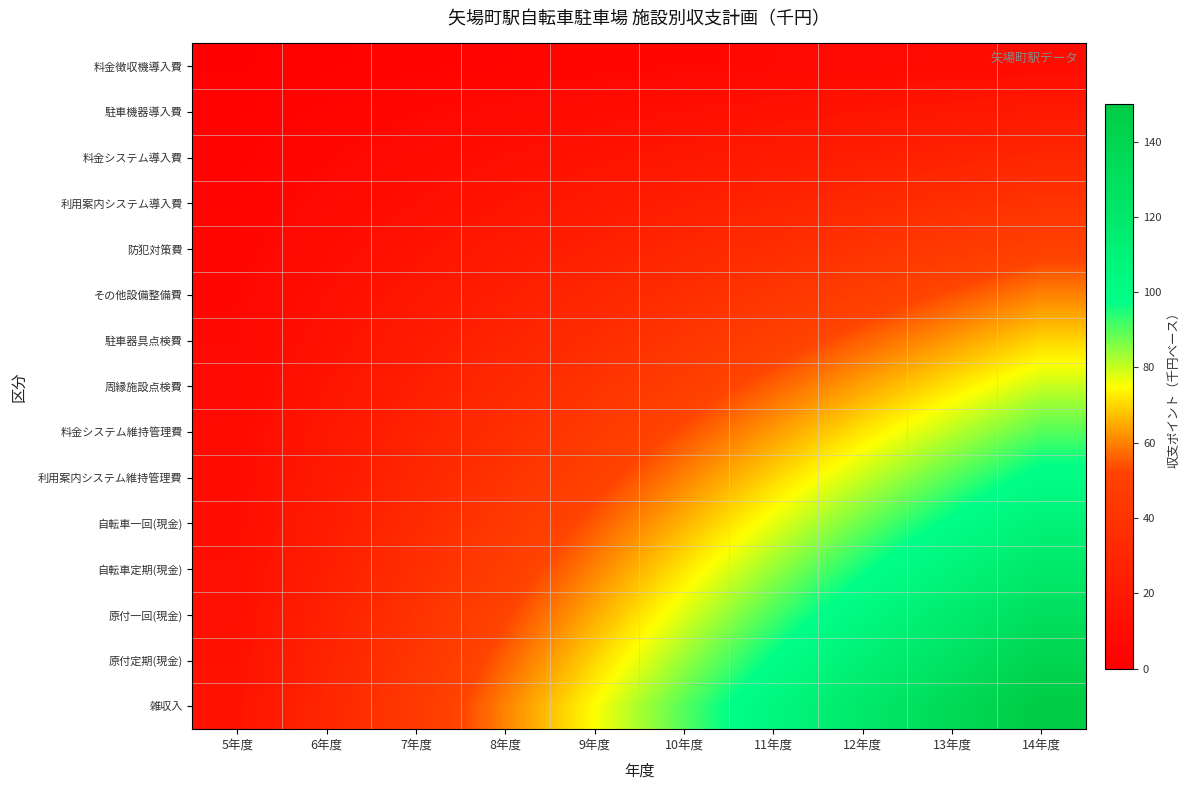

Reading left to right, extract all data points from this chart.

料金徴収機導入費: 5年度=1	6年度=2	7年度=3	8年度=4	9年度=5	10年度=6	11年度=7	12年度=8	13年度=9	14年度=10
駐車機器導入費: 5年度=2	6年度=4	7年度=6	8年度=8	9年度=10	10年度=12	11年度=14	12年度=16	13年度=18	14年度=20
料金システム導入費: 5年度=3	6年度=6	7年度=9	8年度=12	9年度=15	10年度=18	11年度=21	12年度=24	13年度=27	14年度=30
利用案内システム導入費: 5年度=4	6年度=8	7年度=12	8年度=16	9年度=20	10年度=24	11年度=28	12年度=32	13年度=36	14年度=40
防犯対策費: 5年度=5	6年度=10	7年度=15	8年度=20	9年度=25	10年度=30	11年度=35	12年度=40	13年度=45	14年度=50
その他設備整備費: 5年度=6	6年度=12	7年度=18	8年度=24	9年度=30	10年度=36	11年度=42	12年度=48	13年度=54	14年度=60
駐車器具点検費: 5年度=7	6年度=14	7年度=21	8年度=28	9年度=35	10年度=42	11年度=49	12年度=56	13年度=63	14年度=70
周縁施設点検費: 5年度=8	6年度=16	7年度=24	8年度=32	9年度=40	10年度=48	11年度=56	12年度=64	13年度=72	14年度=80
料金システム維持管理費: 5年度=9	6年度=18	7年度=27	8年度=36	9年度=45	10年度=54	11年度=63	12年度=72	13年度=81	14年度=90
利用案内システム維持管理費: 5年度=10	6年度=20	7年度=30	8年度=40	9年度=50	10年度=60	11年度=70	12年度=80	13年度=90	14年度=100
自転車一回(現金): 5年度=11	6年度=22	7年度=33	8年度=44	9年度=55	10年度=66	11年度=77	12年度=88	13年度=99	14年度=110
自転車定期(現金): 5年度=12	6年度=24	7年度=36	8年度=48	9年度=60	10年度=72	11年度=84	12年度=96	13年度=108	14年度=120
原付一回(現金): 5年度=13	6年度=26	7年度=39	8年度=52	9年度=65	10年度=78	11年度=91	12年度=104	13年度=117	14年度=130
原付定期(現金): 5年度=14	6年度=28	7年度=42	8年度=56	9年度=70	10年度=84	11年度=98	12年度=112	13年度=126	14年度=140
雑収入: 5年度=15	6年度=30	7年度=45	8年度=60	9年度=75	10年度=90	11年度=105	12年度=120	13年度=135	14年度=150